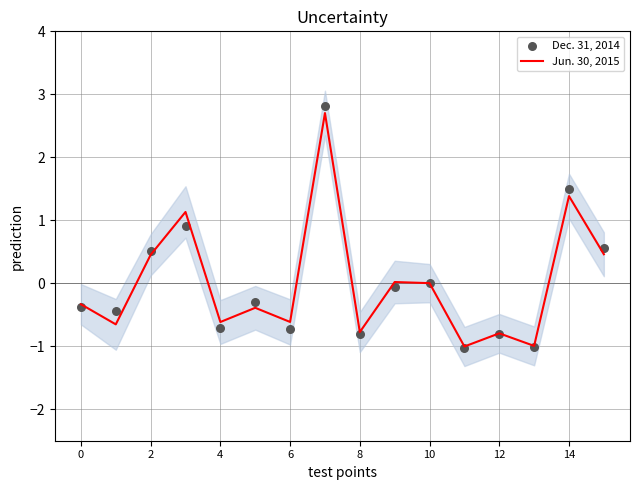

Is it true that Jun. 30, 2015 equals -1.1 at 12?

False